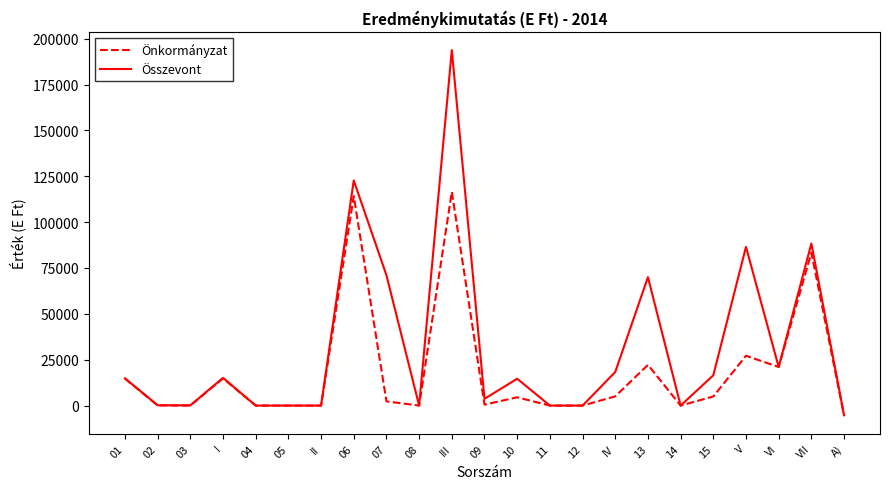

Which series has the largest range (max minus min)?

Összevont